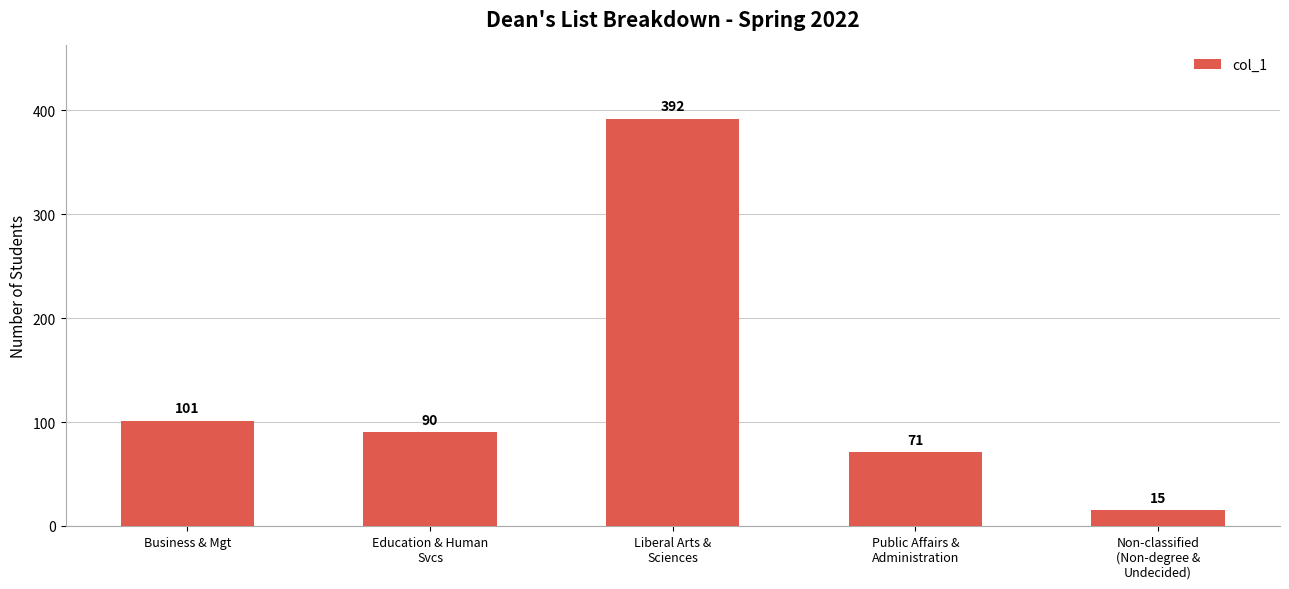

Which category has the lowest value across all series?

Non-classified
(Non-degree &
Undecided)